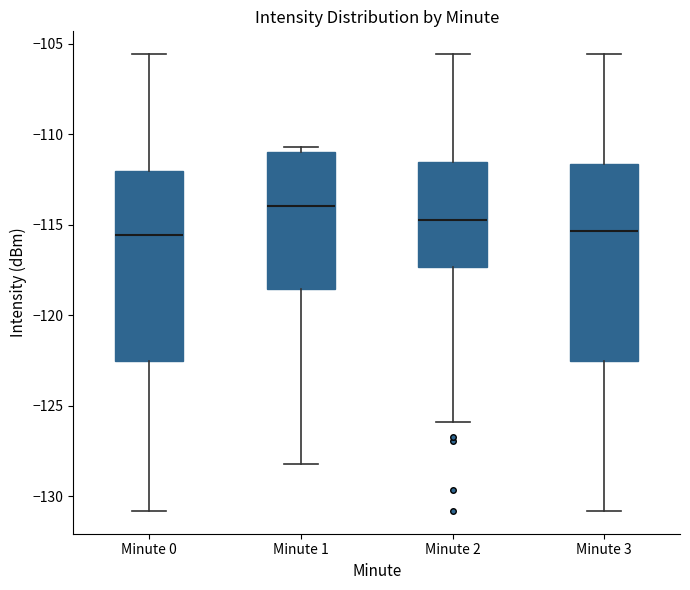

Reading left to right, transcribe this box plot: for each box, give where its median line is, the range the box spans, and where its two whiskers end, as read against the y-axis. The values are not printed on the chart, so give them approximately, as read against the axis.

Minute 0: median -115.5, box -122.5 to -112.0, whiskers -131.0 to -105.5
Minute 1: median -114.0, box -118.5 to -111.0, whiskers -128.0 to -110.5
Minute 2: median -114.5, box -117.5 to -111.5, whiskers -126.0 to -105.5
Minute 3: median -115.5, box -122.5 to -111.5, whiskers -131.0 to -105.5